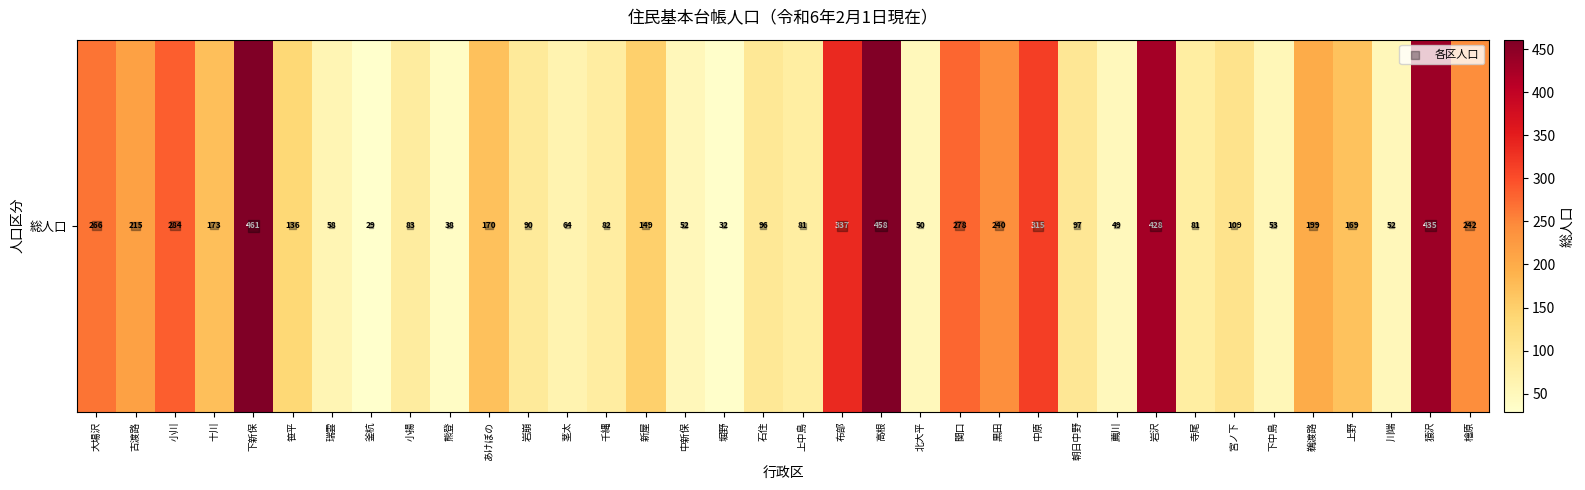

Is it true that 総人口 equals 109 at 宮ノ下?

True